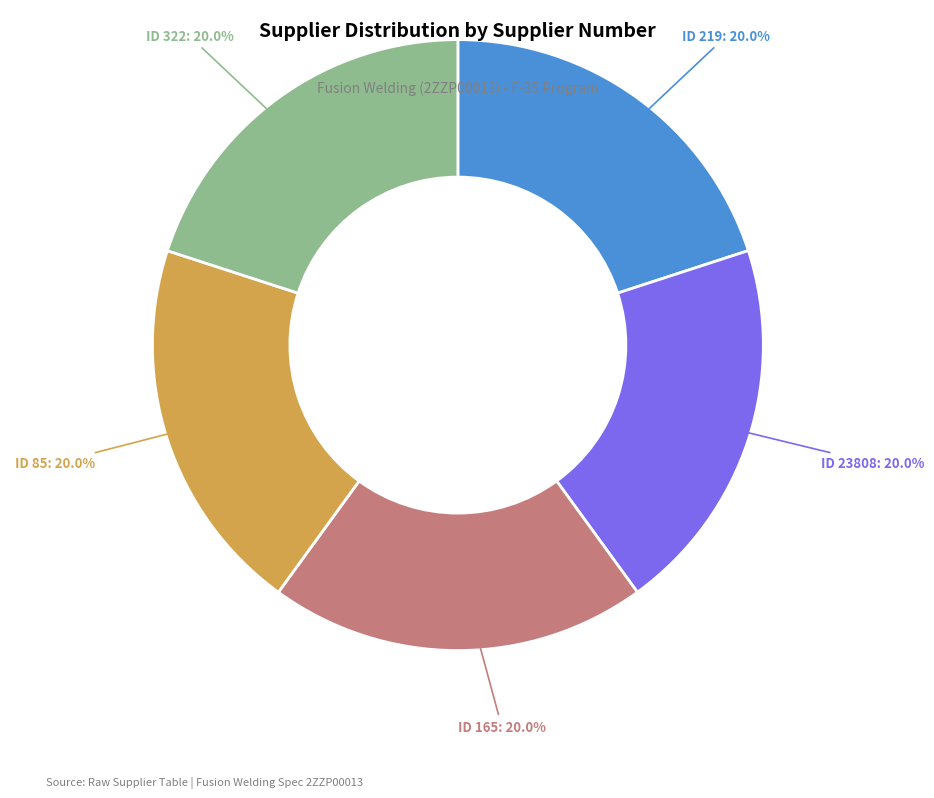

Does any single category account for the majority?

No